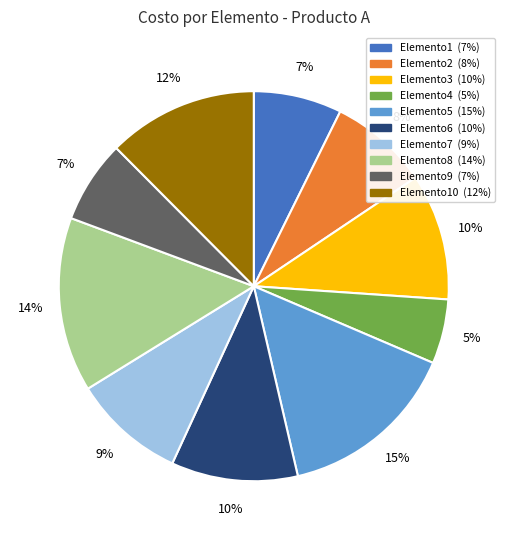

To the nearest percent, what is the difference between the largest and smallest slice percentages?

10%